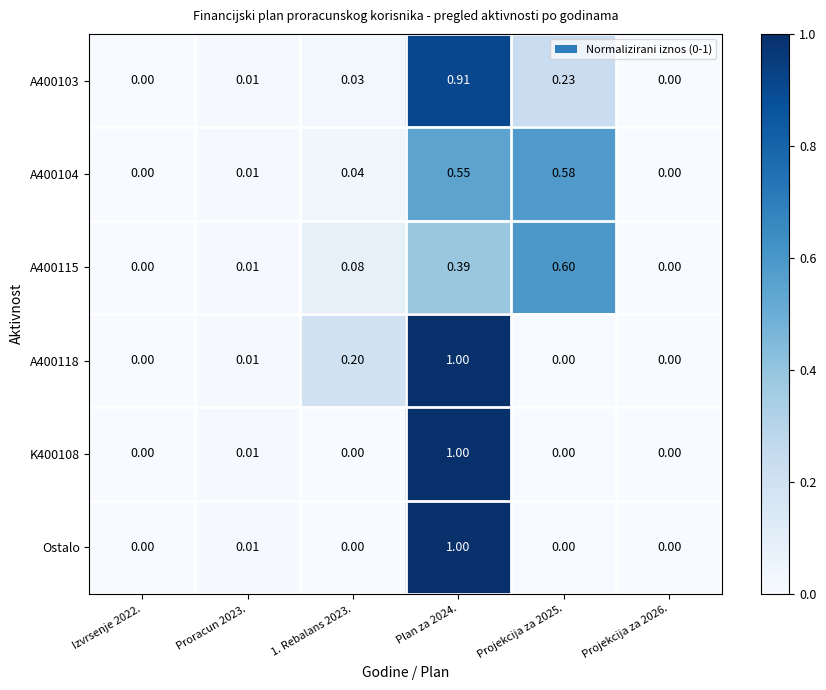

What is the sum of the A400118 values at Projekcija za 2026. and 1. Rebalans 2023.?

0.2